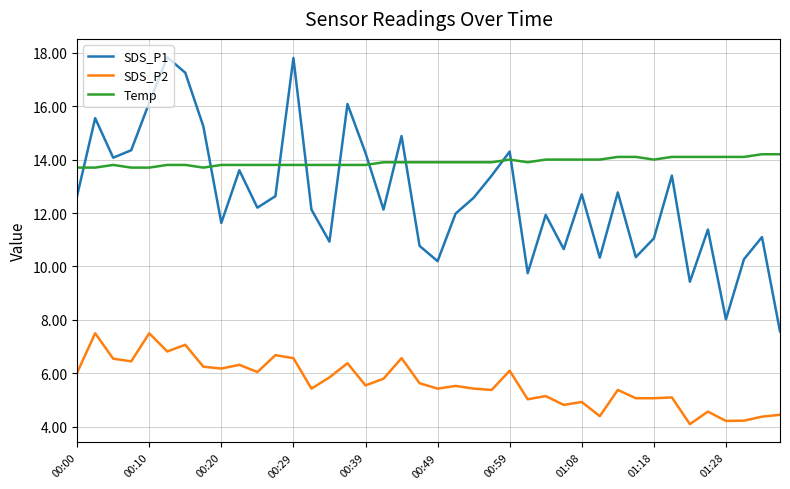

Which series has the largest range (max minus min)?

SDS_P1